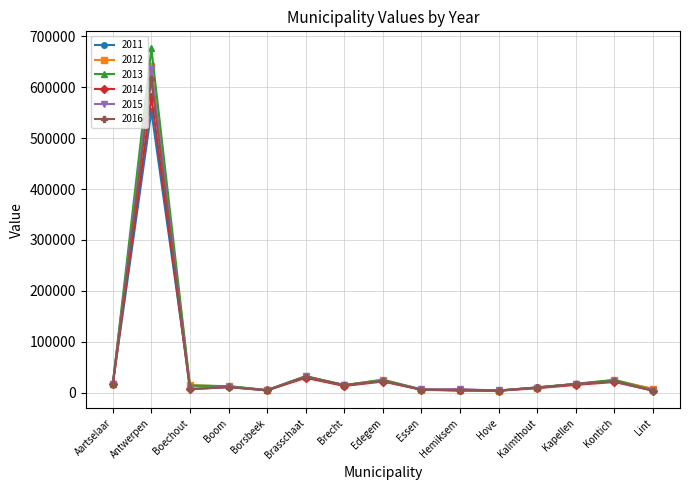

What is the maximum value shown in the chart?

676116.1